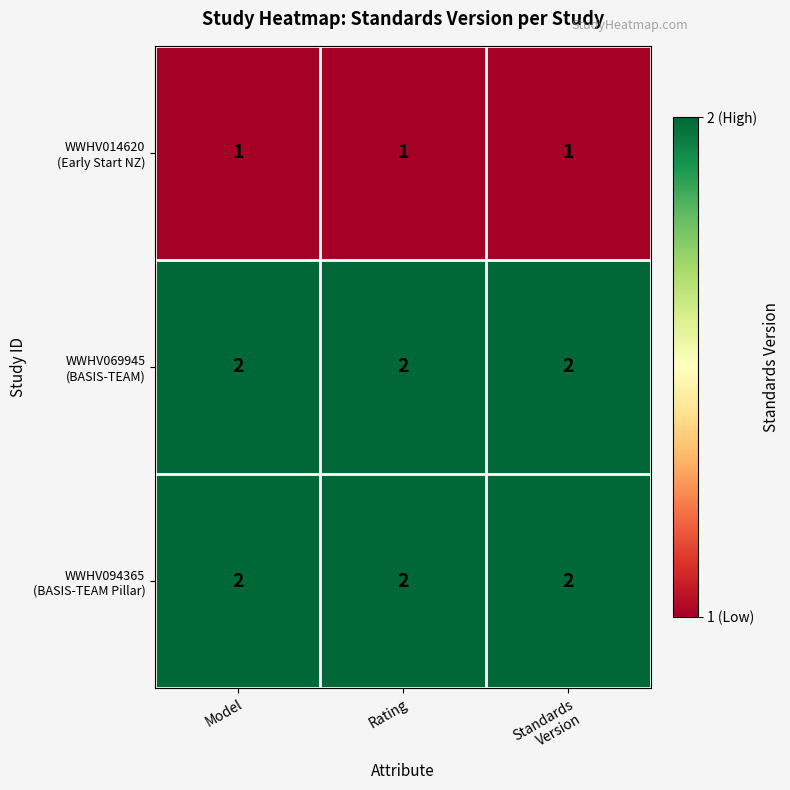

At how many categories does at least one series exceed 1?

3